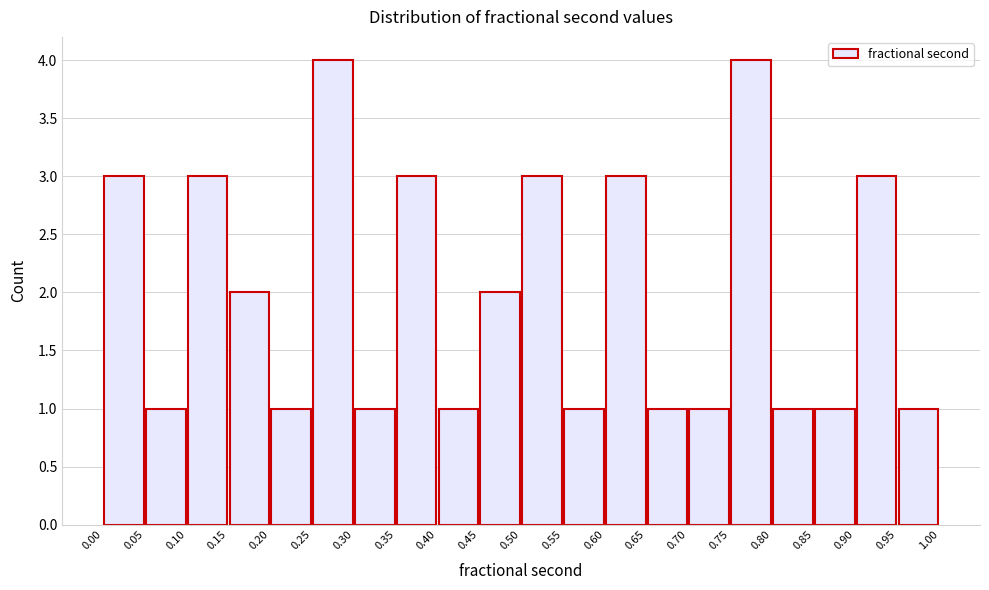

Reading left to right, transcribe this chart: for each bar, give the range it covers on the x-axis and its height. The values are not printed on the chart, so give them approximately, as read against the axis.

0.00 to 0.05: 3
0.05 to 0.10: 1
0.10 to 0.15: 3
0.15 to 0.20: 2
0.20 to 0.25: 1
0.25 to 0.30: 4
0.30 to 0.35: 1
0.35 to 0.40: 3
0.40 to 0.45: 1
0.45 to 0.50: 2
0.50 to 0.55: 3
0.55 to 0.60: 1
0.60 to 0.65: 3
0.65 to 0.70: 1
0.70 to 0.75: 1
0.75 to 0.80: 4
0.80 to 0.85: 1
0.85 to 0.90: 1
0.90 to 0.95: 3
0.95 to 1.00: 1